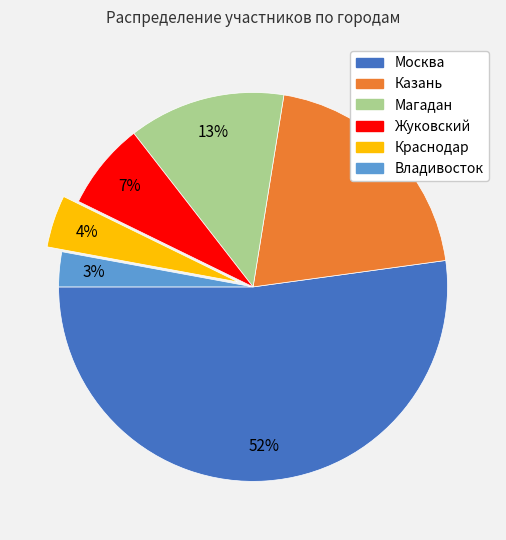

What is the ratio of the value at Казань to the value at Москва?

0.4